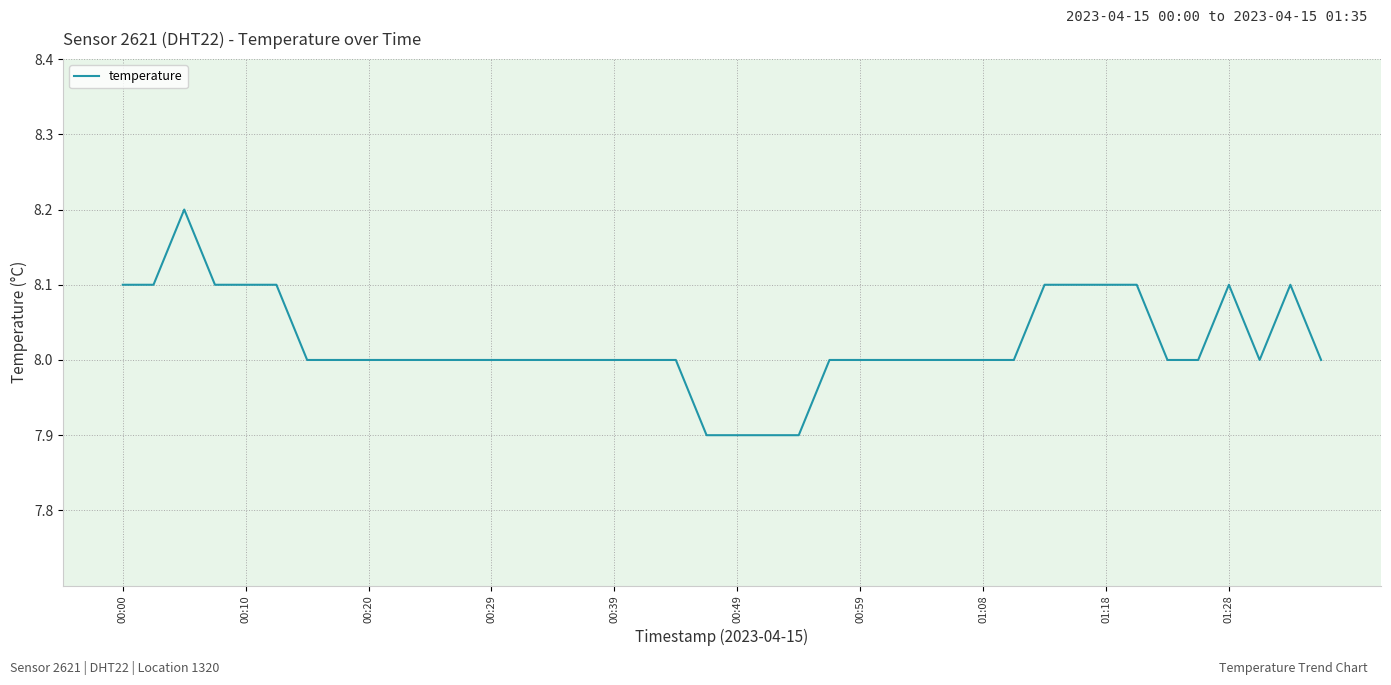

What is the difference between the maximum and minimum values?

0.3